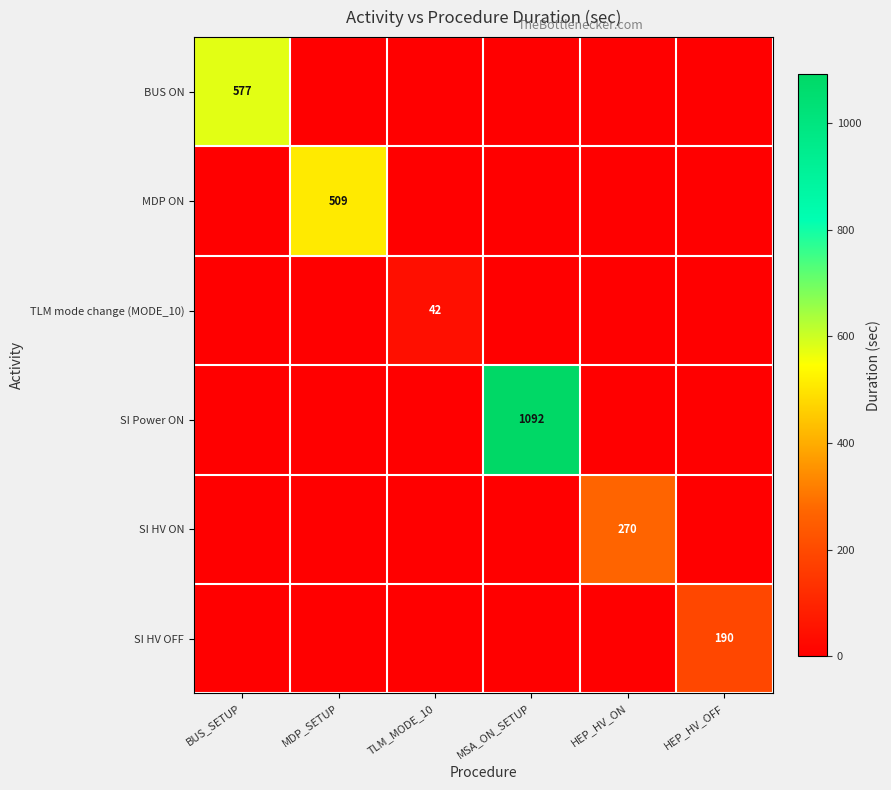

At how many categories does at least one series exceed 746?

1